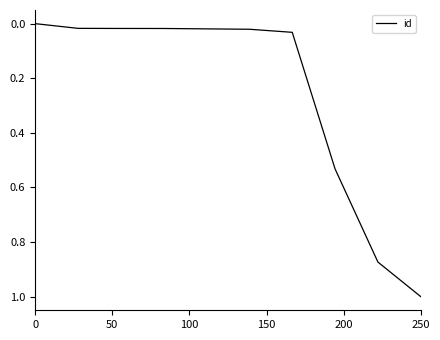

Is this an area chart (filled region under the line)?

No